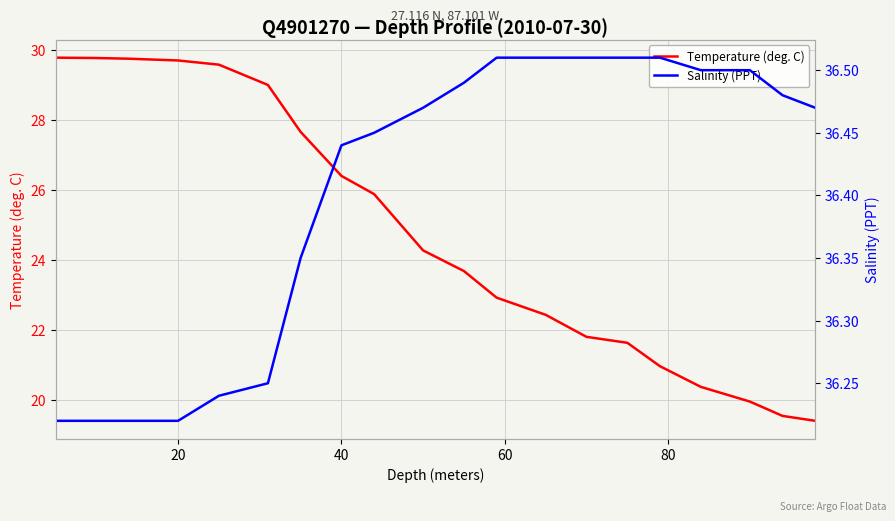

What is the maximum value for Temperature (deg. C)?

29.8